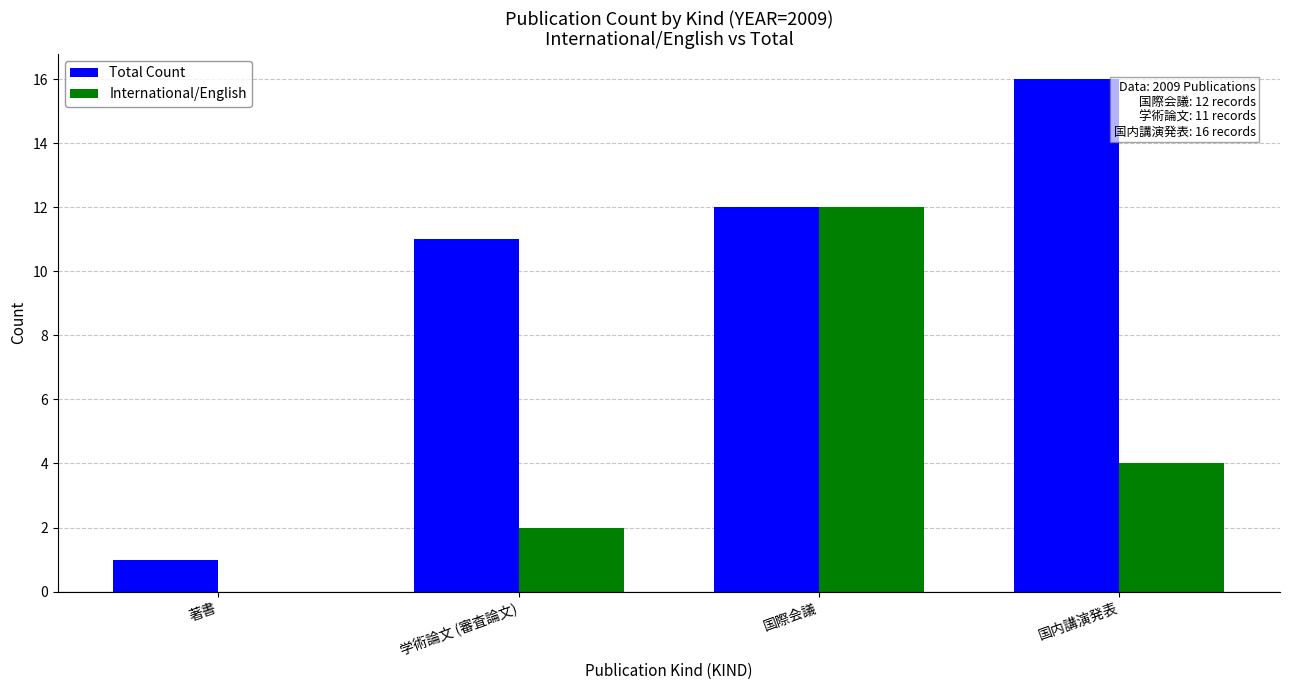

How many data points does each series have?

4